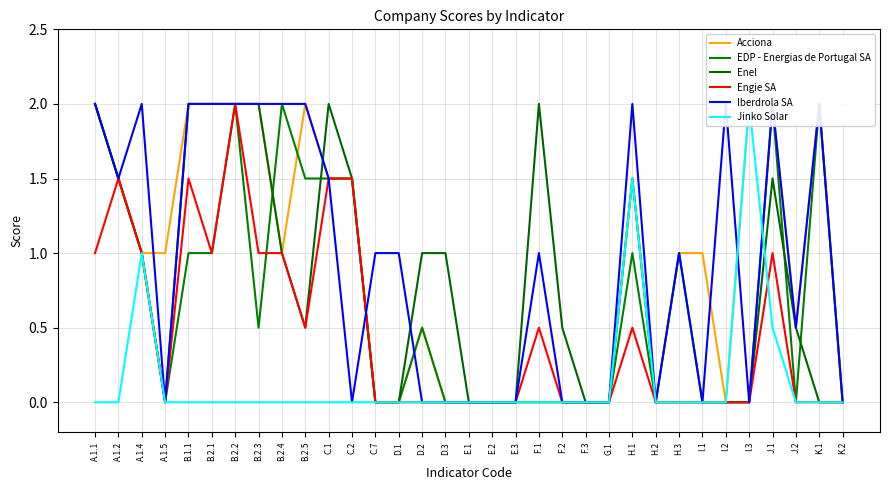

The EDP - Energias de Portugal SA series shows 1.0 at H.3. True or false?

True